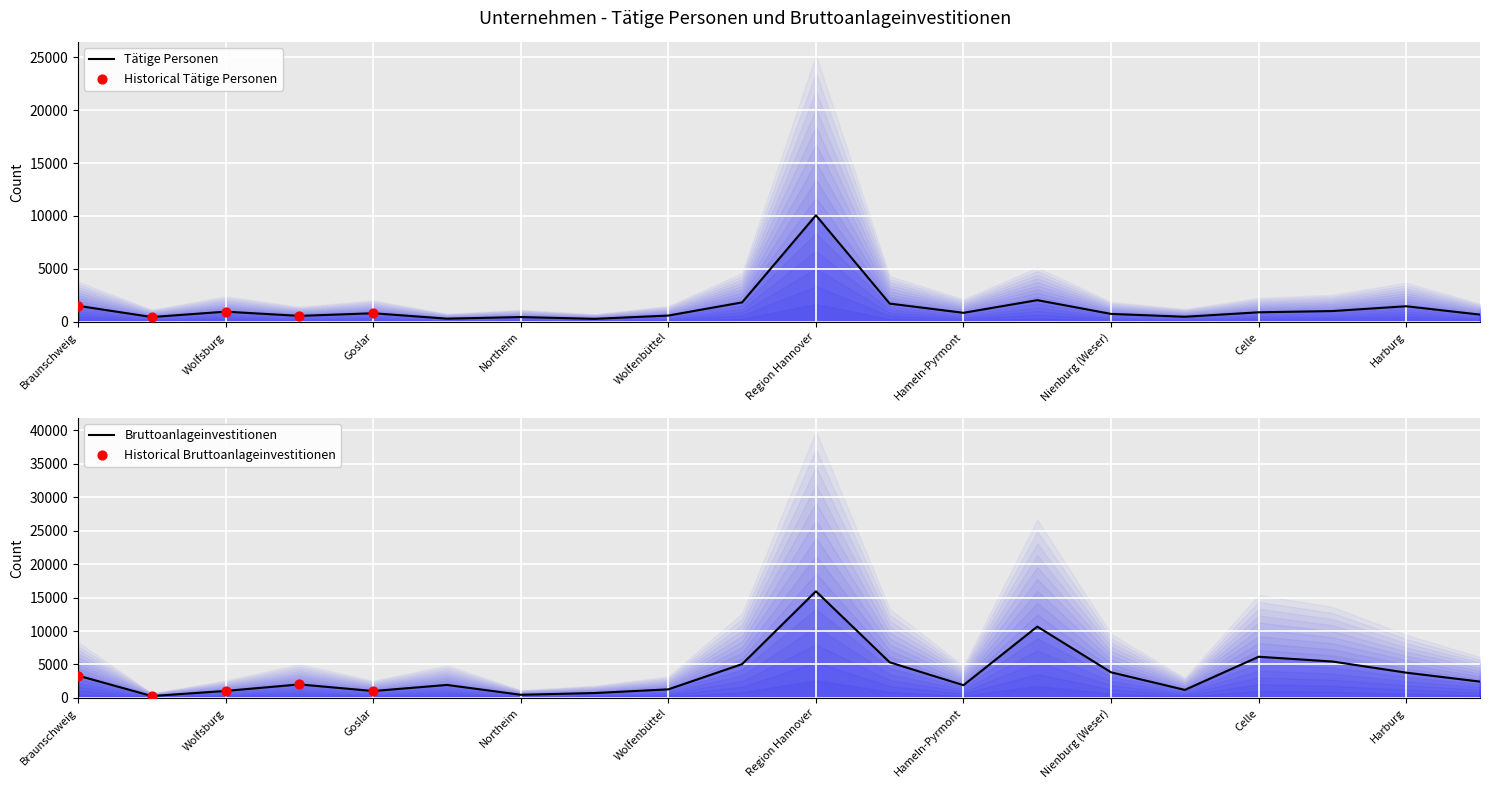

Which series contains the highest Y value?

Bruttoanlageinvestitionen